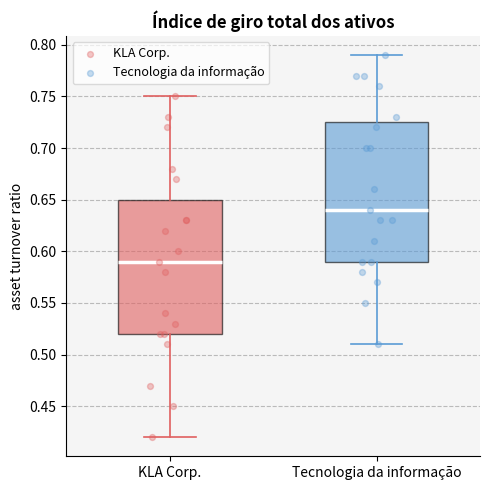

Where is the upper edge of the box for Tecnologia da informação on the y-axis? The values are not printed on the chart, so give them approximately, as read against the axis.

0.725